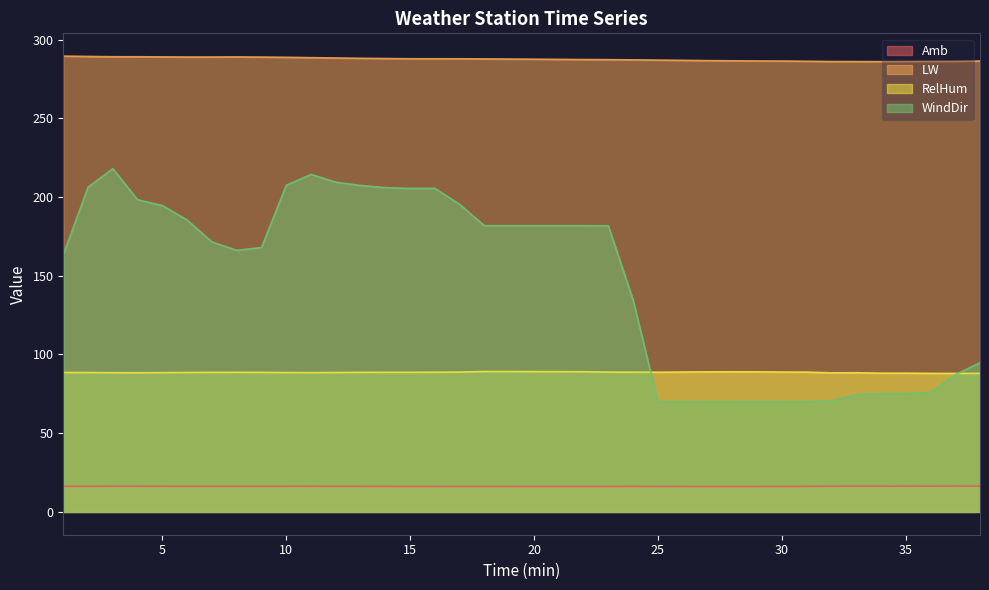

True or false: Amb and RelHum cross at least once.

False